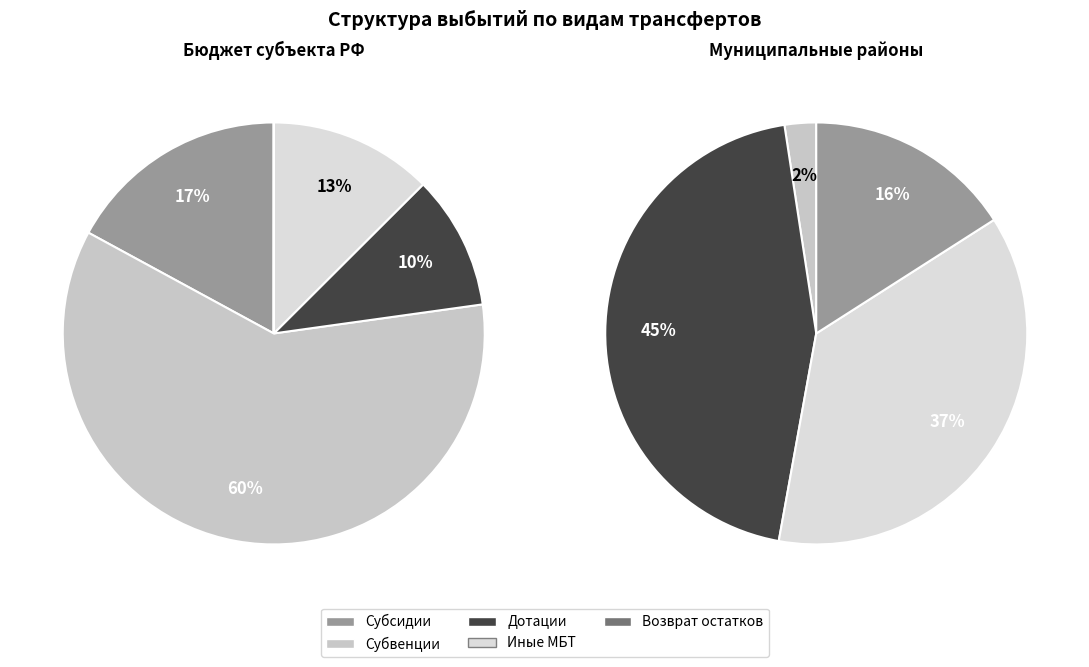

To the nearest percent, what is the combined percentage of Возврат остатков and Иные межбюджетные трансферты?

13%